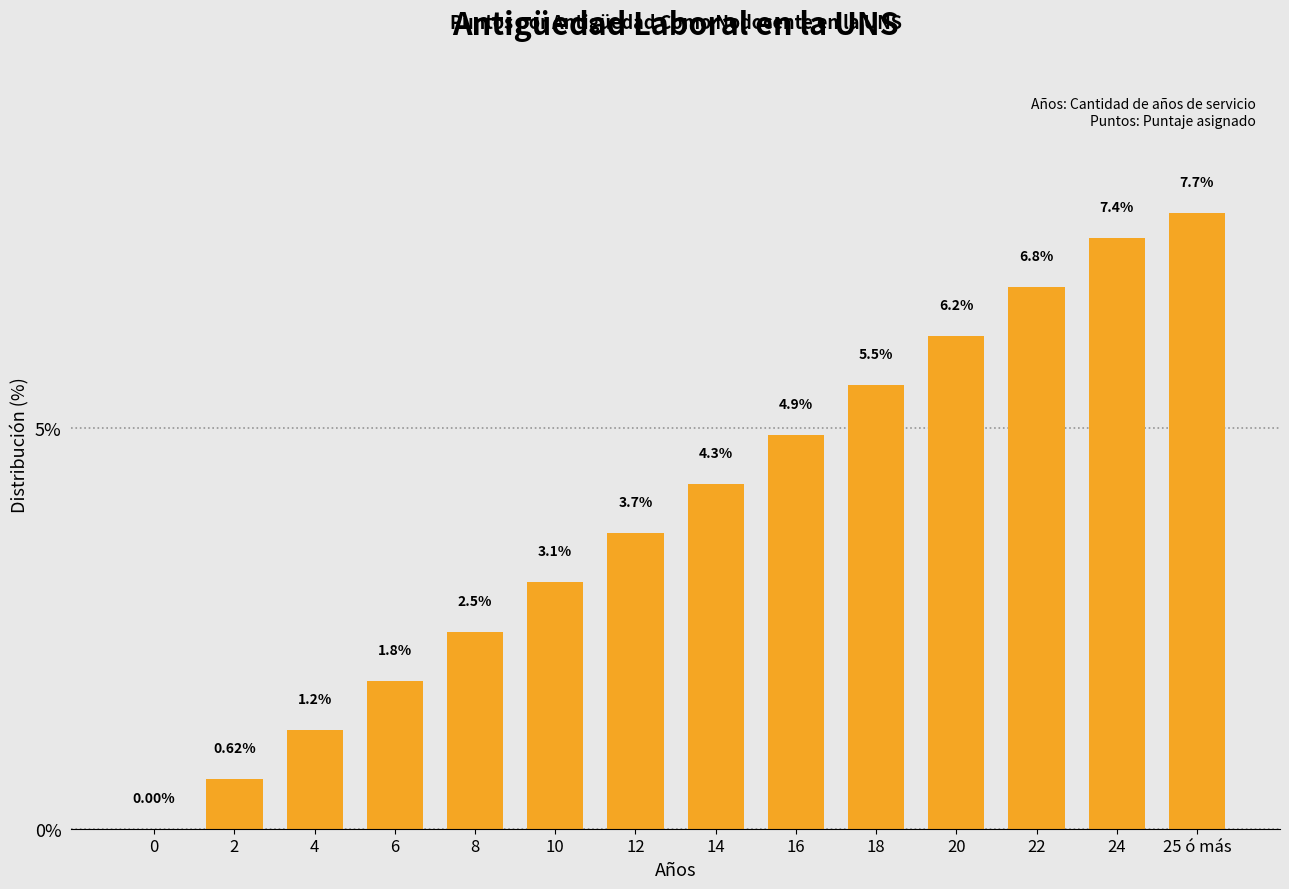

Approximately how many times larger is the value at 8 compared to 10?

0.8